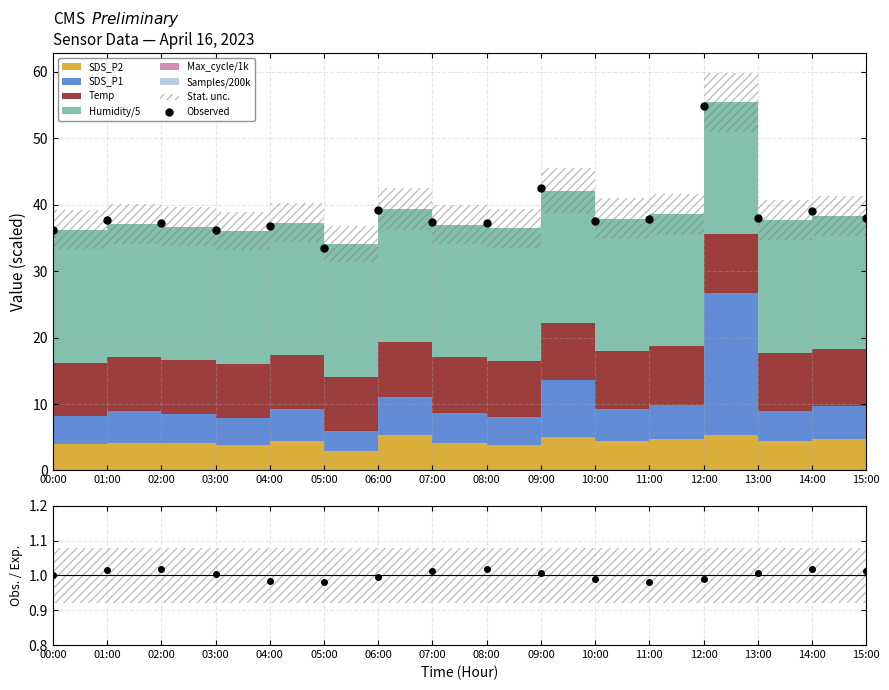

Which category has the lowest value across all series?

05:00